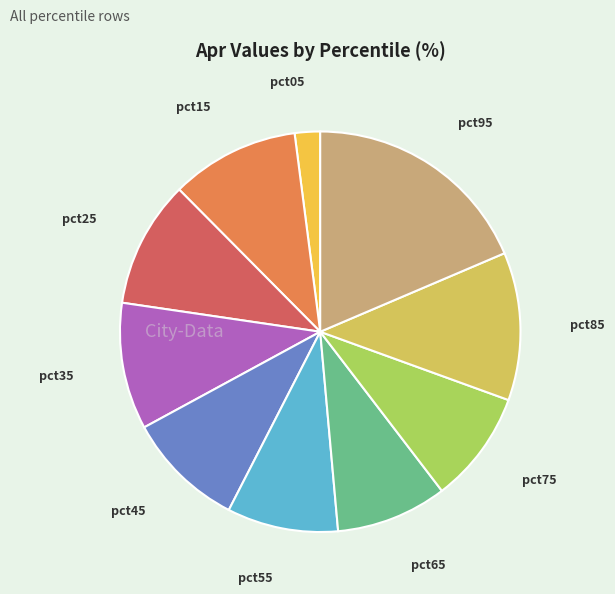

Does pct05 represent more than half of the total?

No